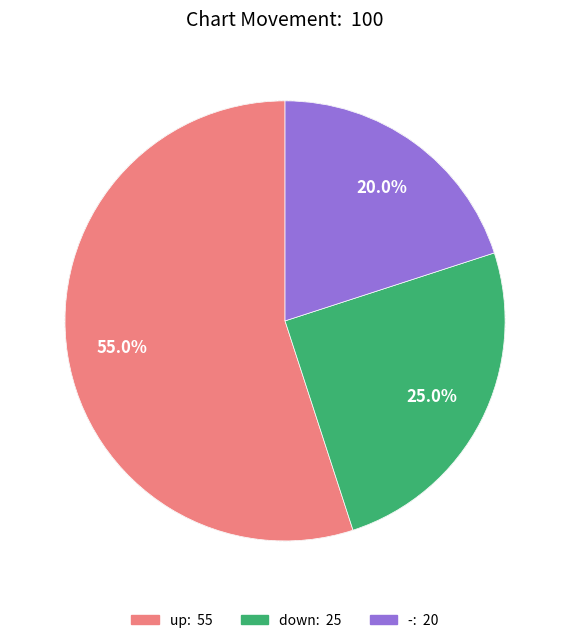

Approximately how many times larger is the value at - compared to up?

0.4